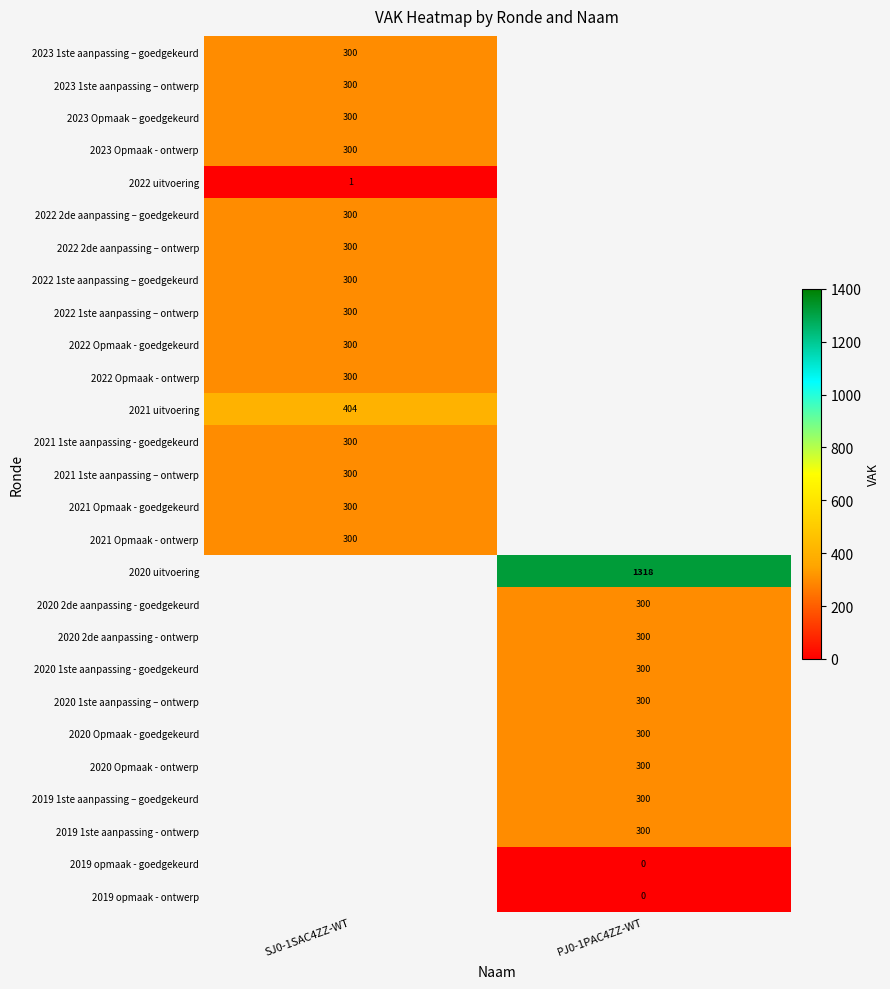

The value of 2022 Opmaak - goedgekeurd at SJ0-1SAC4ZZ-WT is 300. True or false?

True